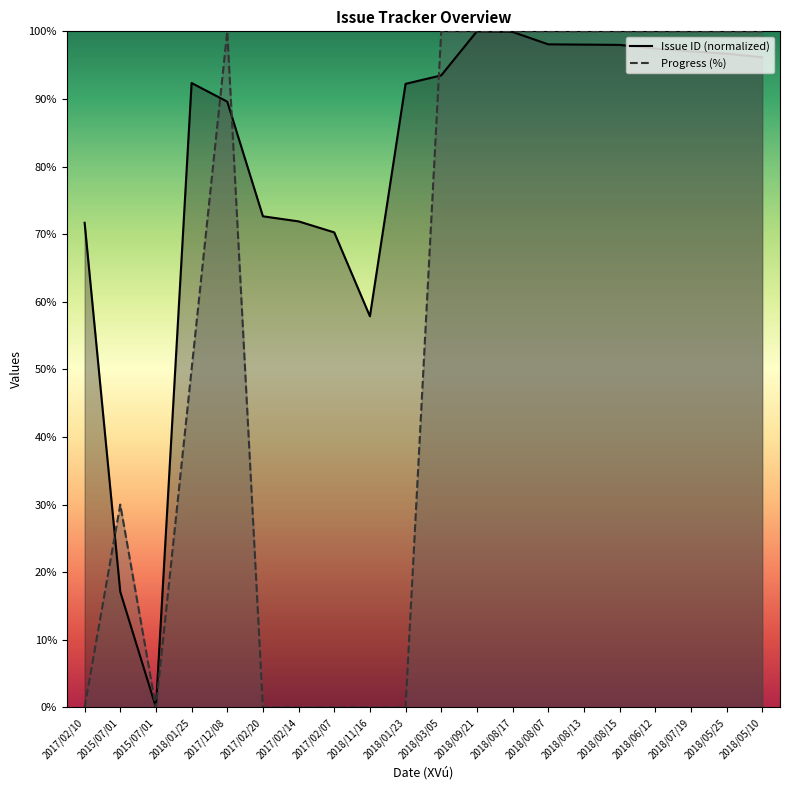

True or false: Issue ID (normalized) and Progress (%) cross at least once.

True